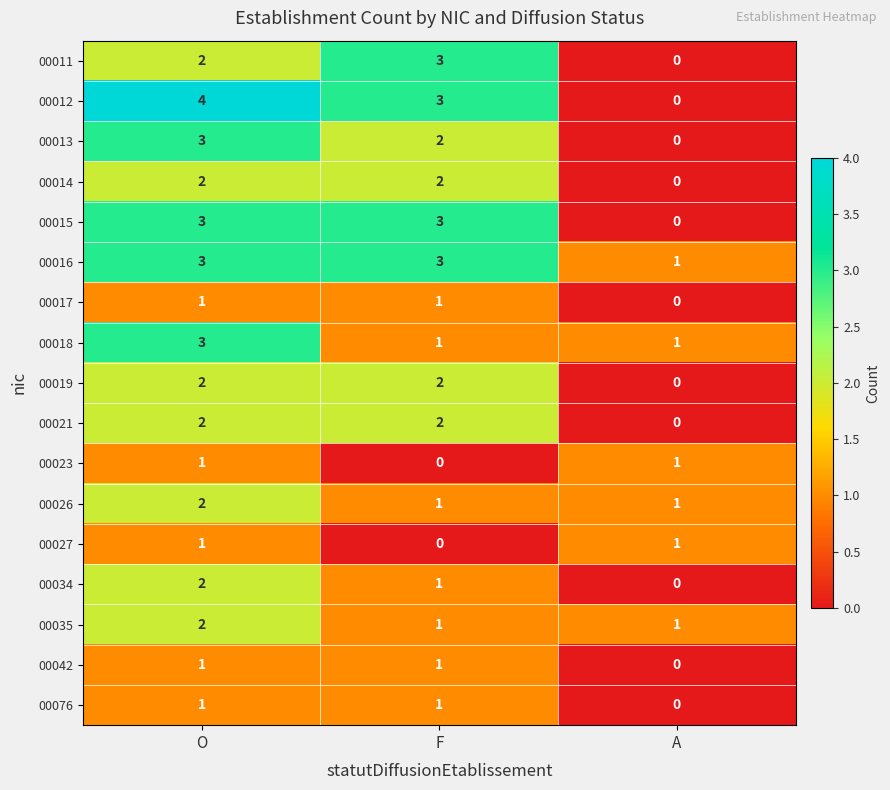

The 00013 series shows 3 at O. True or false?

True